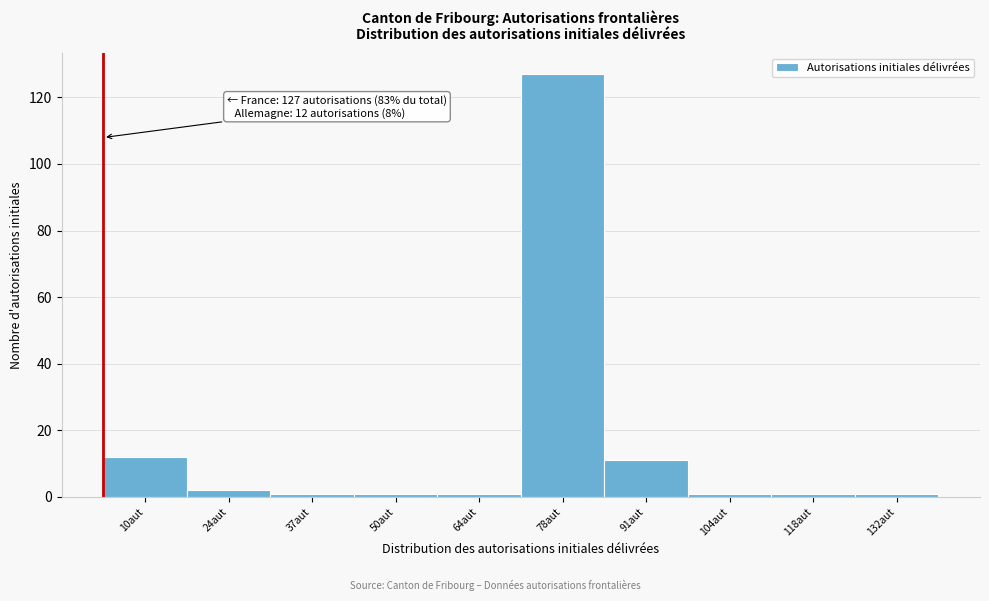

Reading right to left, what are all the values shown in this chart?

1	1	1	11	127	1	1	1	2	12